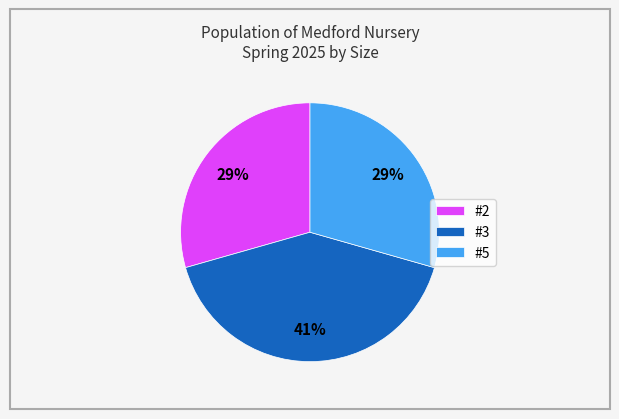

How many slices are in this pie chart?

3